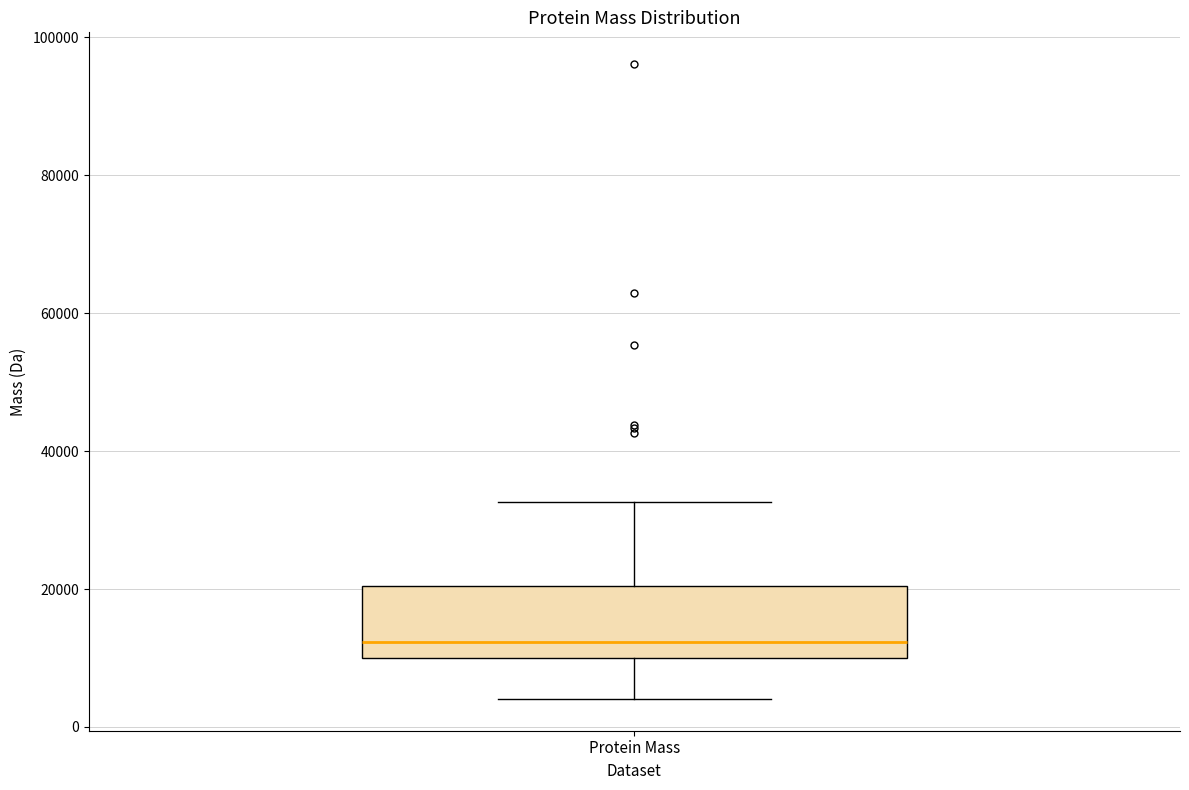

Transcribe this box plot: give where the median line is, the range the box spans, and where the two whiskers end, as read against the y-axis. The values are not printed on the chart, so give them approximately, as read against the axis.

median 12000, box 10000 to 20000, whiskers 4000 to 32000